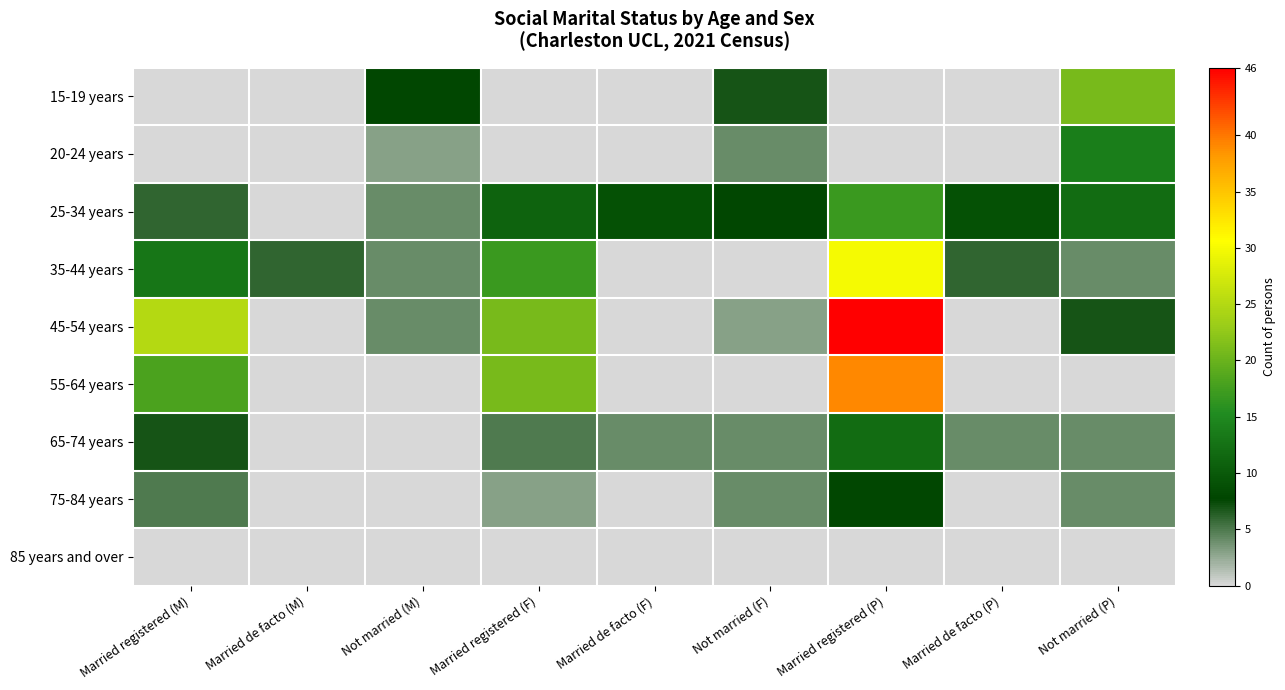

Between Married de facto (P) and Not married (F), which is larger?

Not married (F)